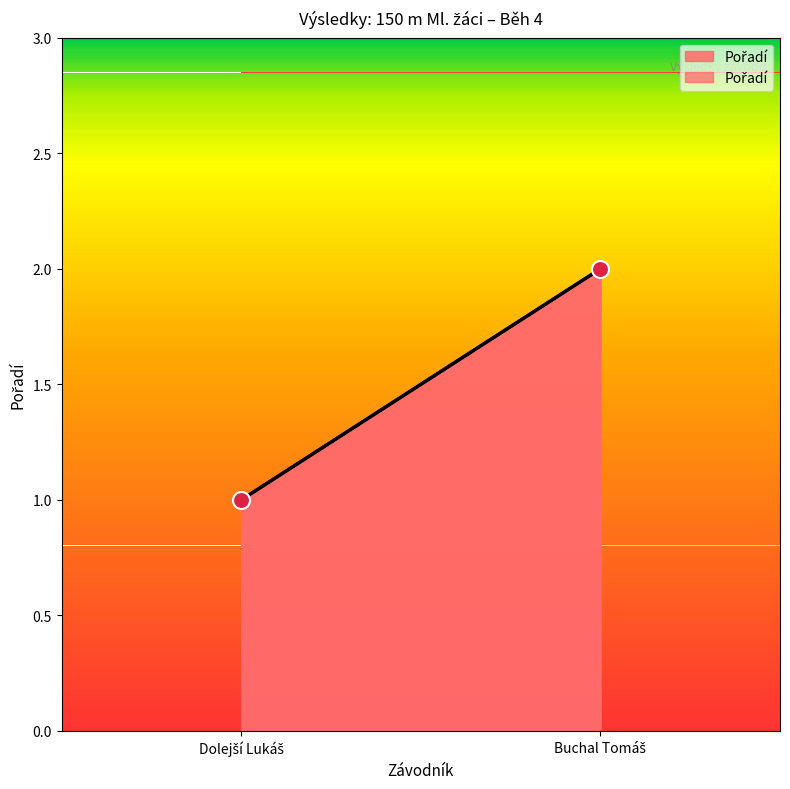

What is the change in value from Dolejší Lukáš to Buchal Tomáš?

+1